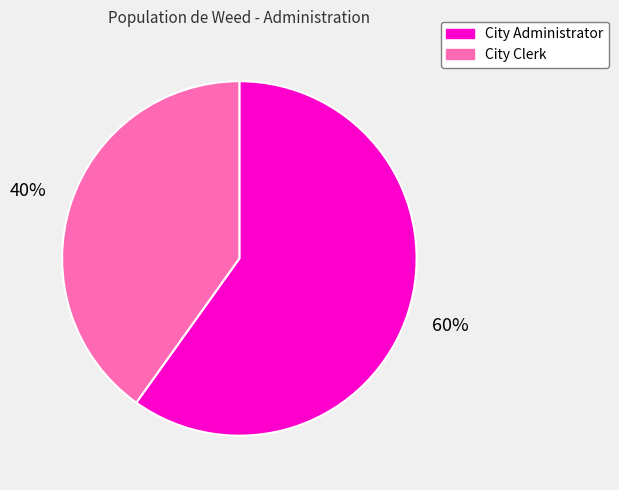

Approximately how many times larger is the value at City Administrator compared to City Clerk?

1.5